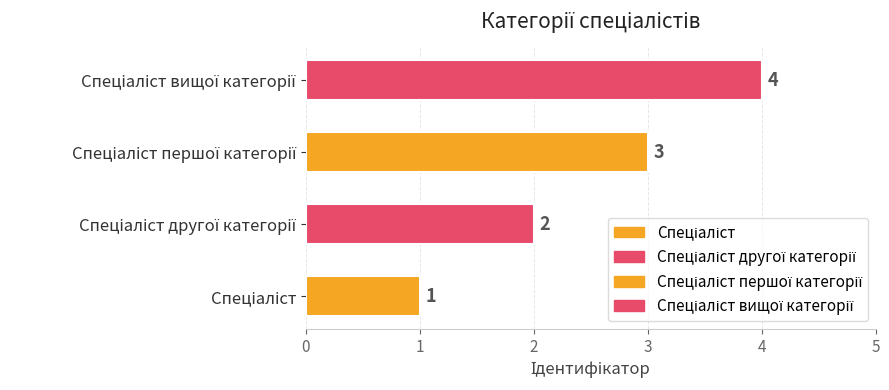

Count the values in the range 2 to 4.

3